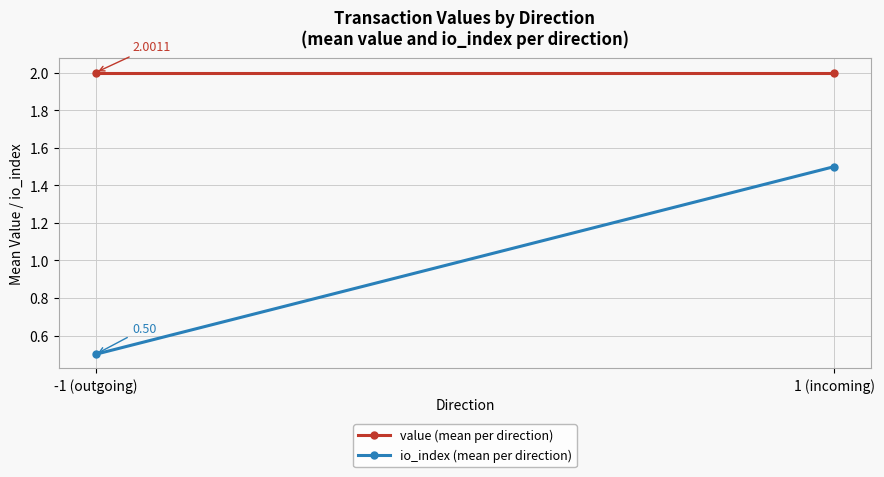

What are all the series names shown in the legend?

value (mean per direction), io_index (mean per direction)